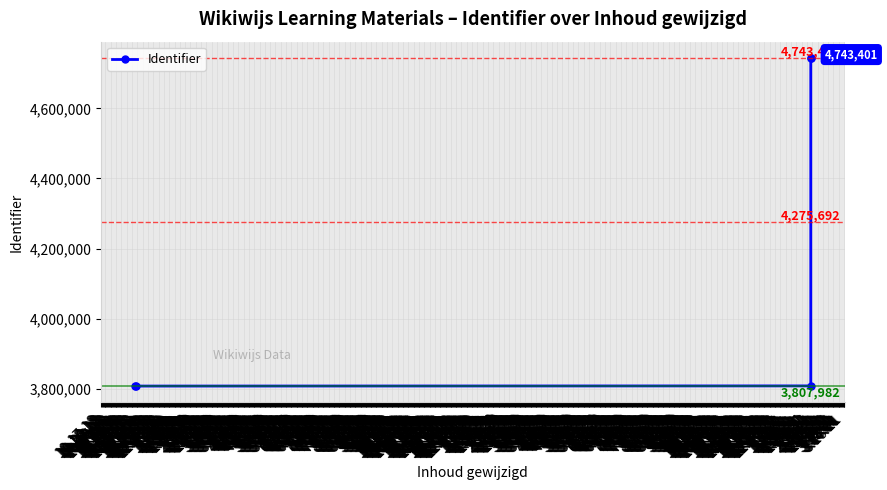

What is the sum of the values at 11.27.18 and 11.26.18?

7615965